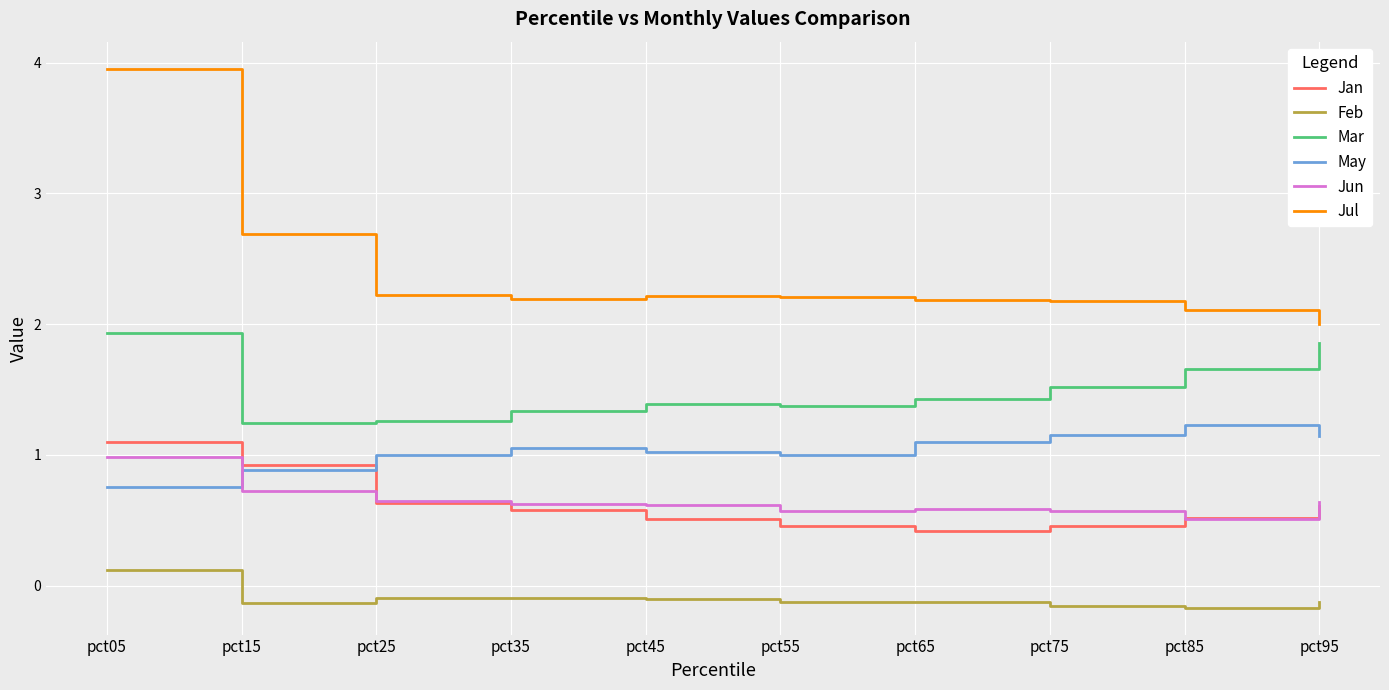

At which label is Jun closest to 0?

pct85